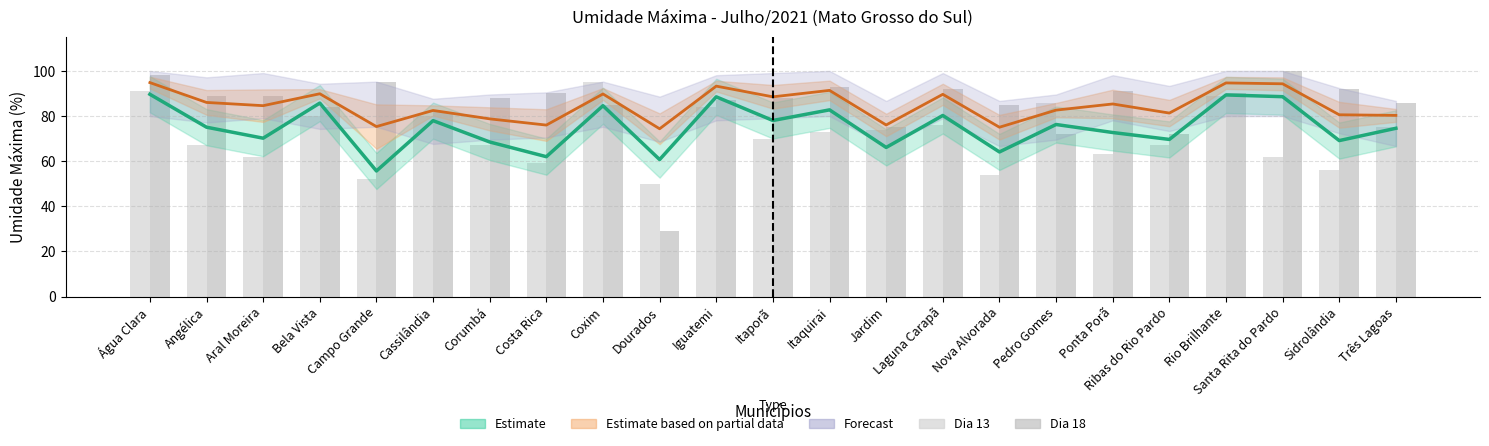

How many groups of bars are there?

23